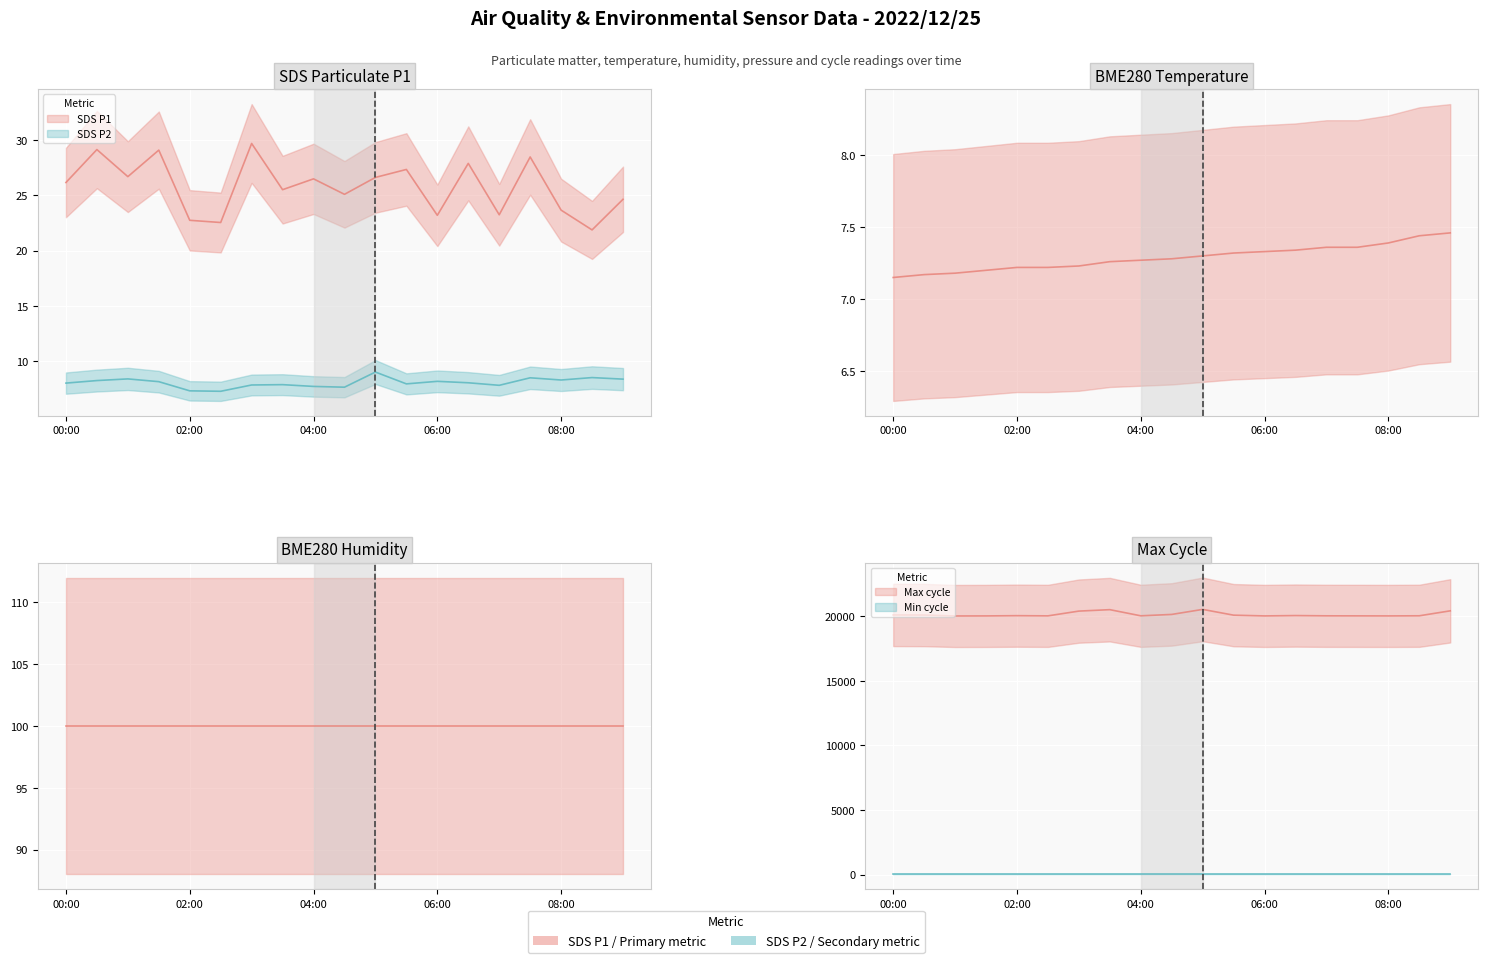

What is the difference between the SDS_P1 values at 04:00 and 06:30?

1.4